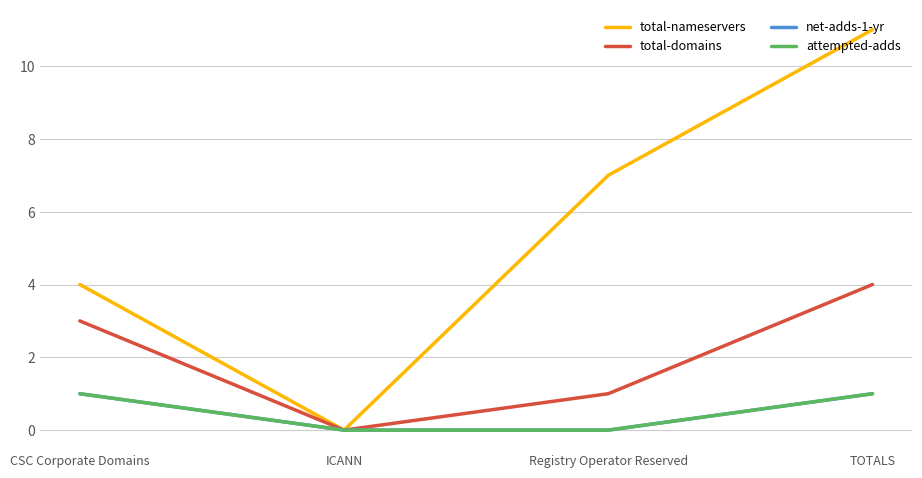

Does the chart have visible grid lines?

Yes